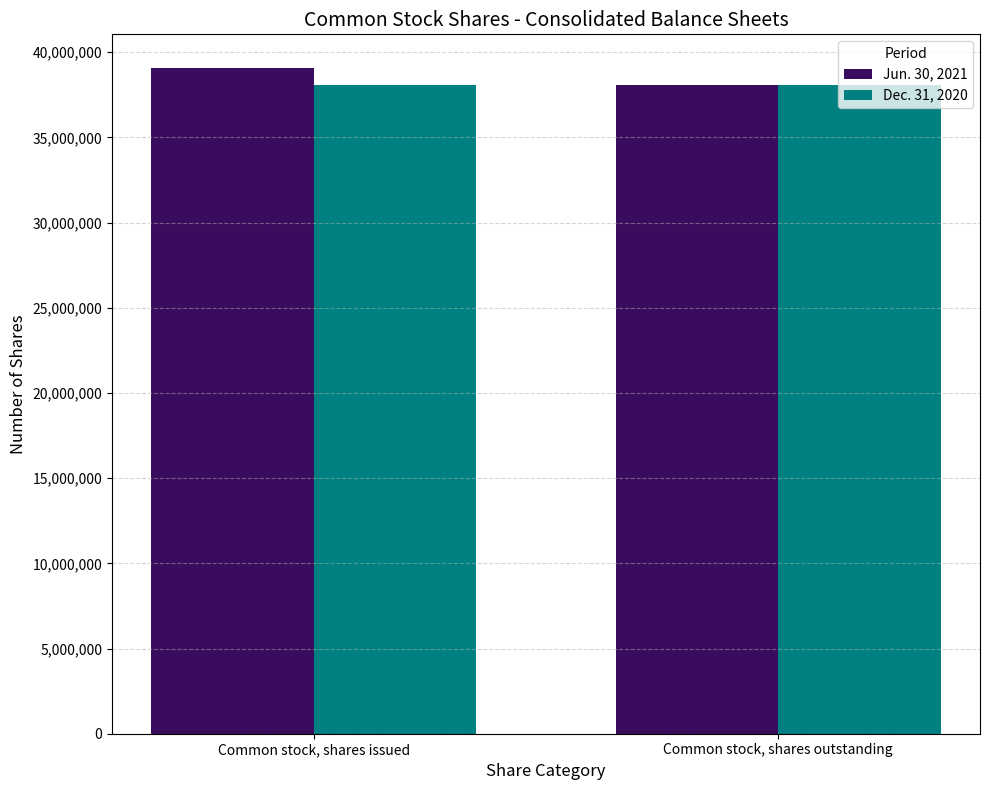

What is the minimum value shown in the chart?

38051125